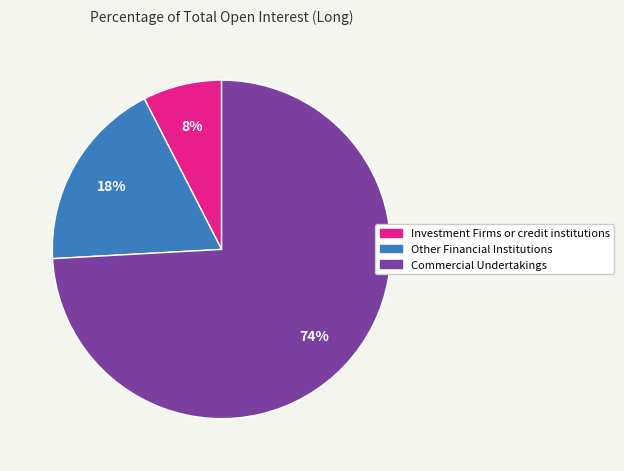

Is it true that Investment Firms or credit institutions is 1% of the pie?

False